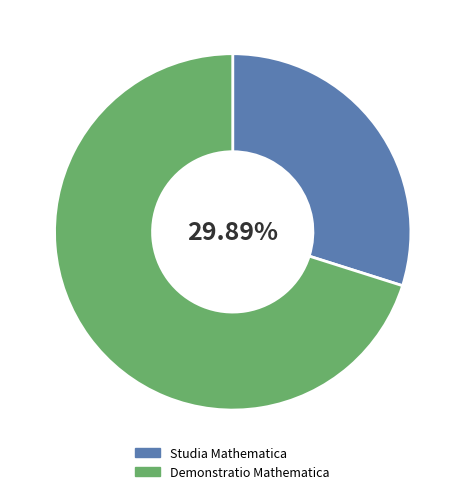

How many slices are in this pie chart?

2